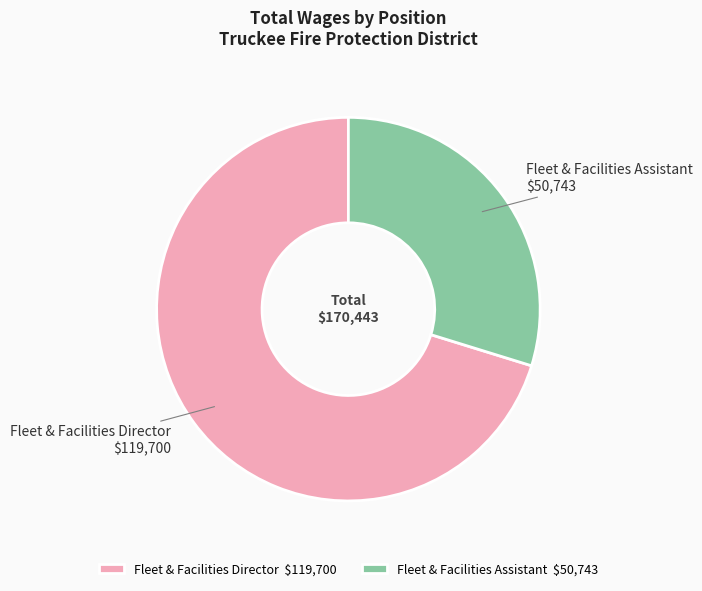

What is the ratio of the value at Fleet & Facilities Assistant to the value at Fleet & Facilities Director?

0.4